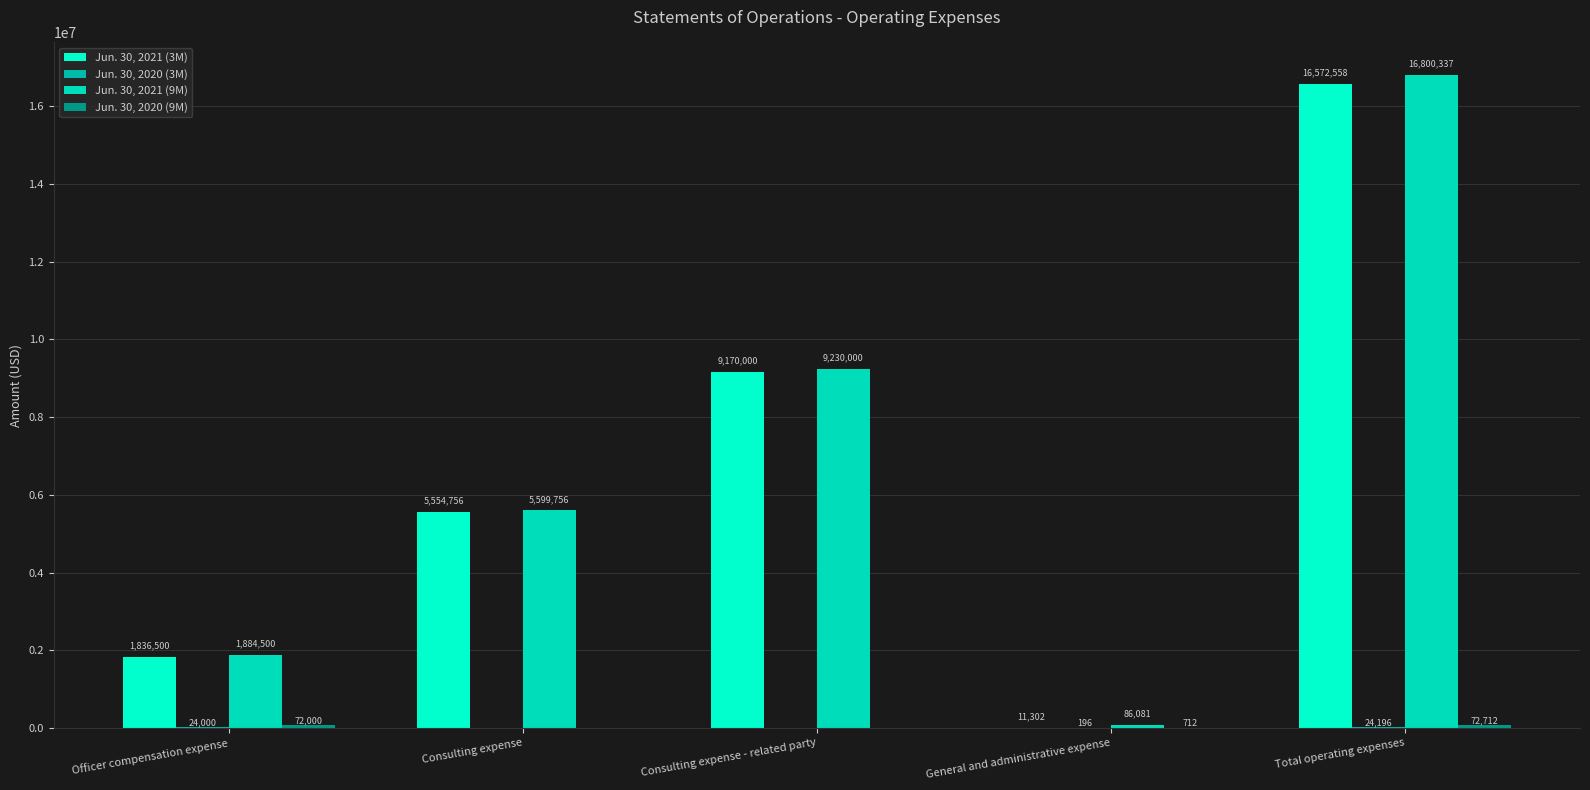

Count the number of data series in this chart.

4